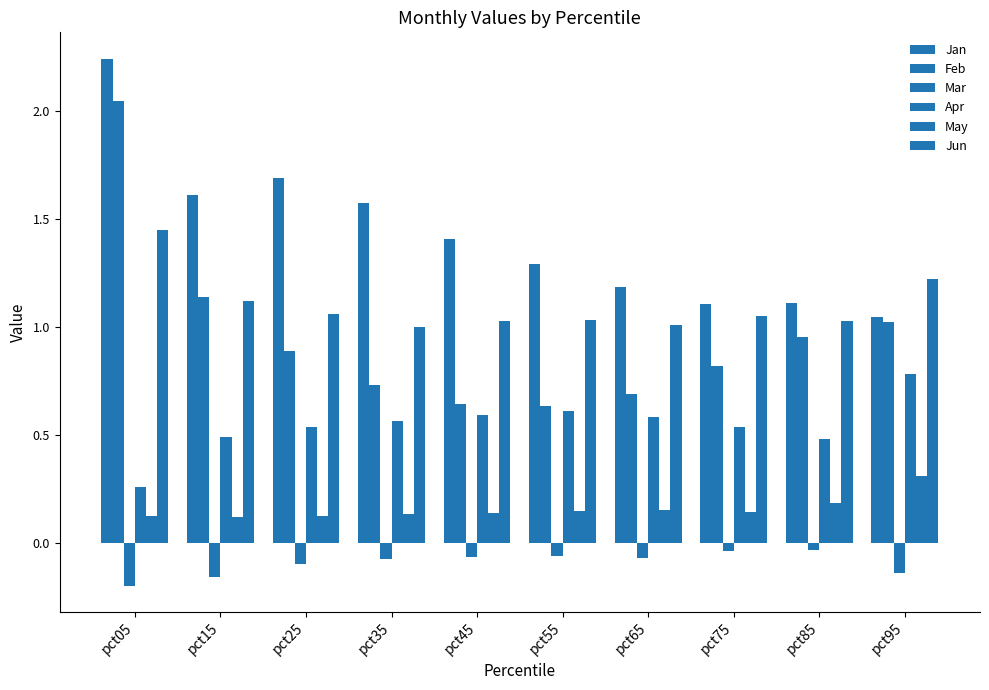

Between pct05 and pct65, which series saw the biggest shift?

Feb